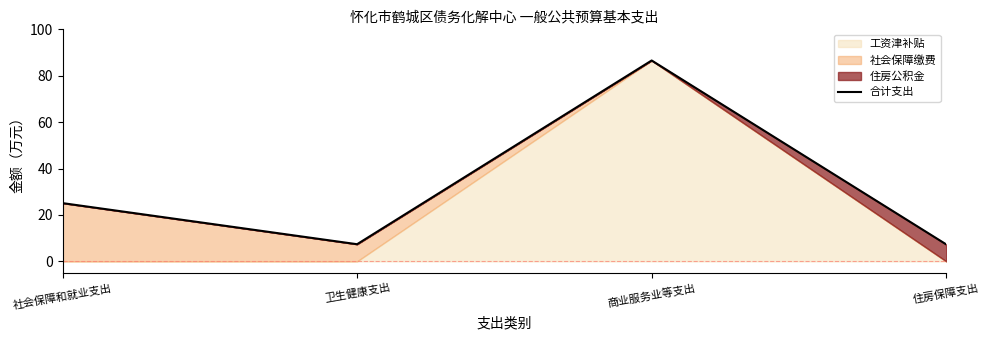

What is the label of the 3rd point from the right?

卫生健康支出